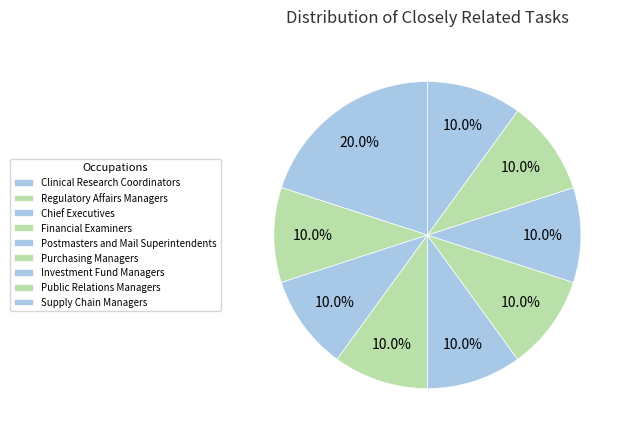

What is the largest slice in the pie chart?

Clinical Research Coordinators